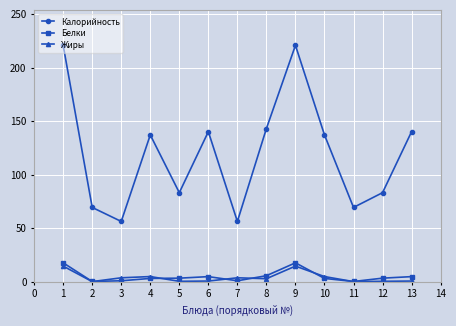

The value of Калорийность at 11 is 124.5. True or false?

False